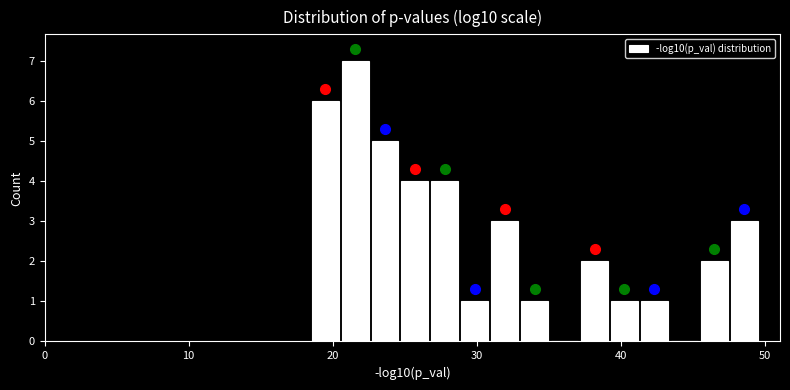

Around what value on the x-axis is the tallest bar? Give the approximate position of its centre, as read against the axis.

22